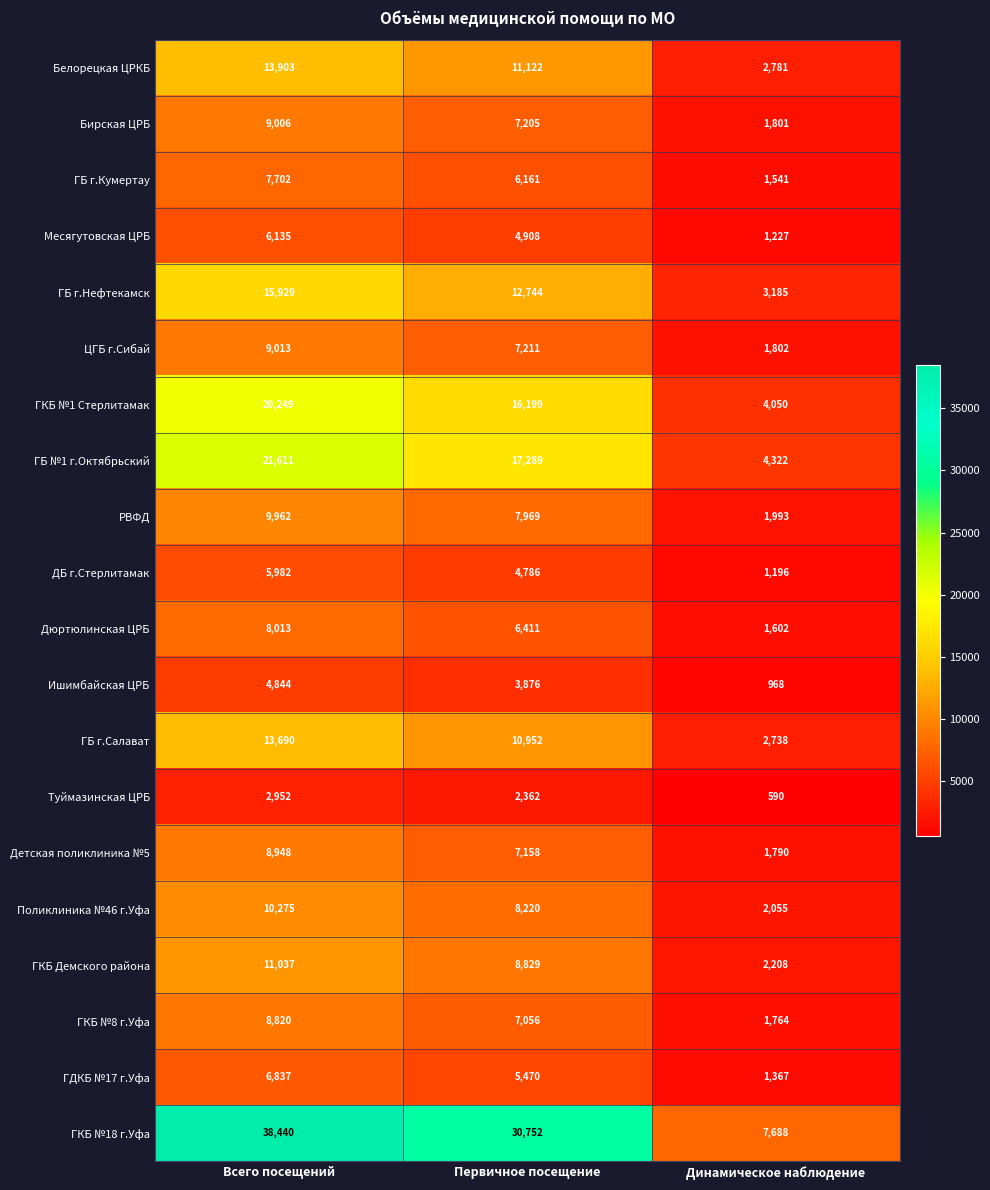

List the series in order of their peak value, highest first.

ГКБ №18 г.Уфа, ГБ №1 г.Октябрьский, ГКБ №1 Стерлитамак, ГБ г.Нефтекамск, Белорецкая ЦРКБ, ГБ г.Салават, ГКБ Демского района, Поликлиника №46 г.Уфа, РВФД, ЦГБ г.Сибай, Бирская ЦРБ, Детская поликлиника №5, ГКБ №8 г.Уфа, Дюртюлинская ЦРБ, ГБ г.Кумертау, ГДКБ №17 г.Уфа, Месягутовская ЦРБ, ДБ г.Стерлитамак, Ишимбайская ЦРБ, Туймазинская ЦРБ